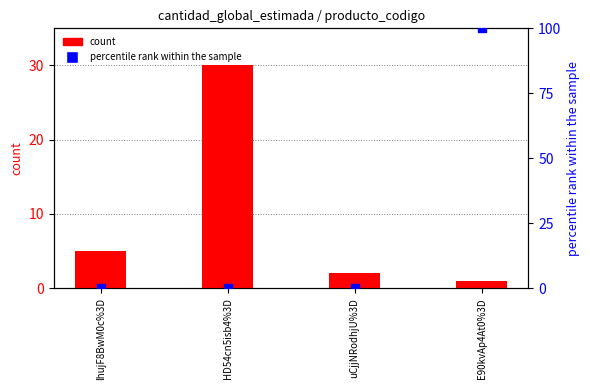

What is the total value across all series at uCjjNRodhjU%3D?

2